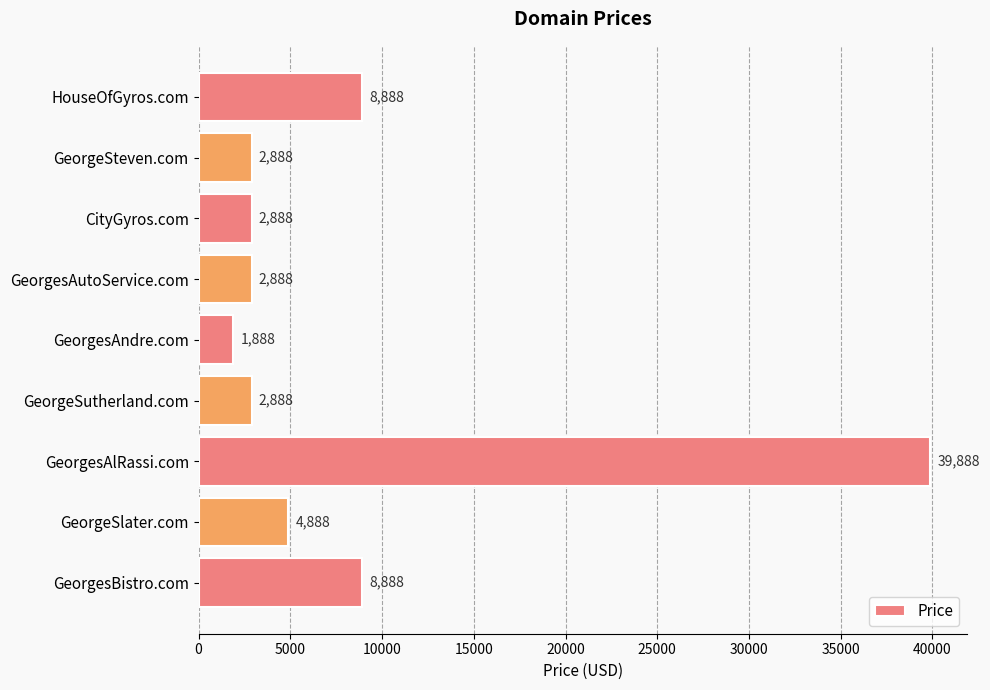

The value at GeorgesAlRassi.com is 53630. True or false?

False